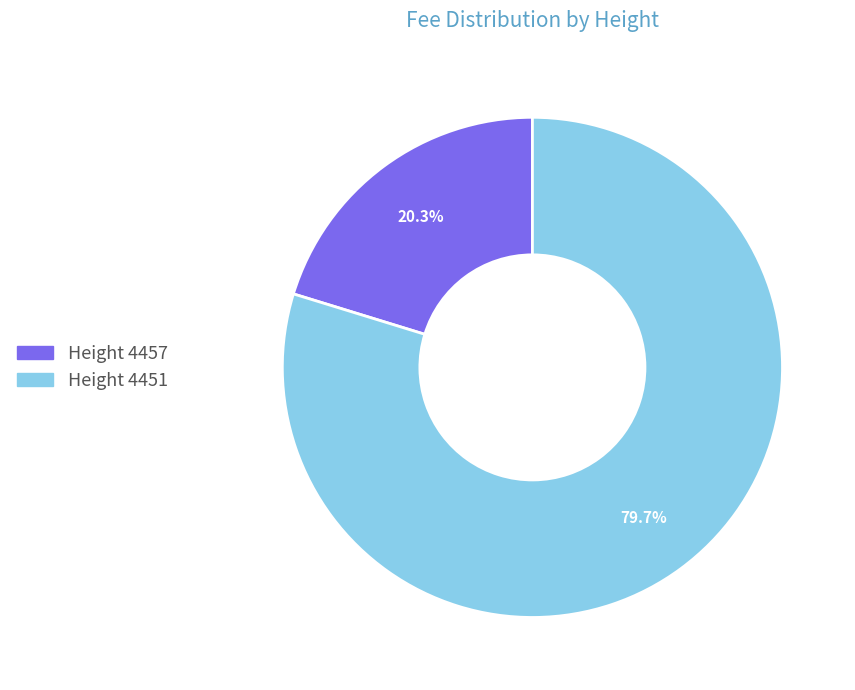

What is the total percentage of Height 4457 and Height 4451?

100.0%